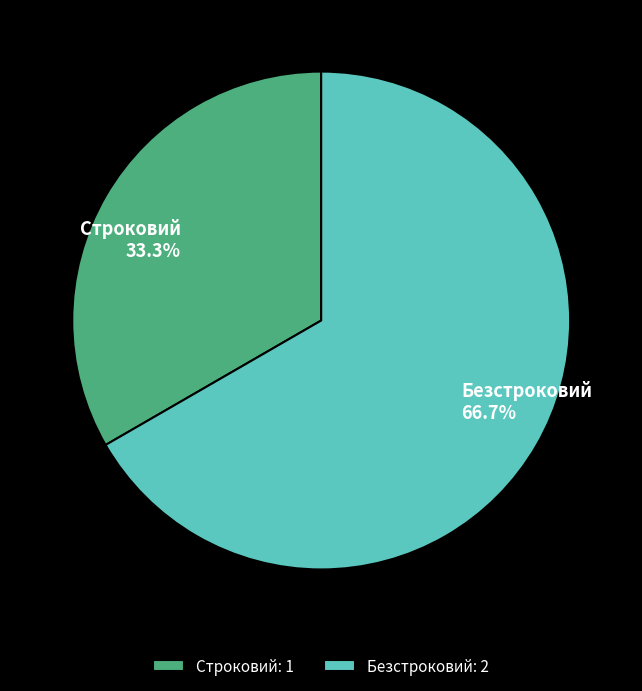

To the nearest percent, what portion does Строковий represent?

33%